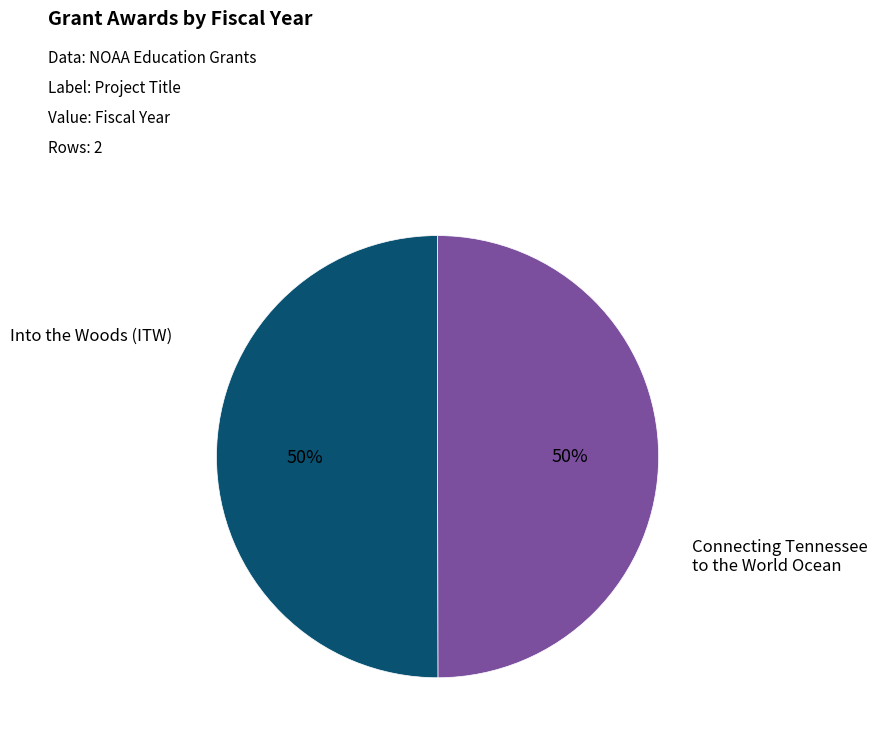

To the nearest percent, what is the average slice percentage?

50%